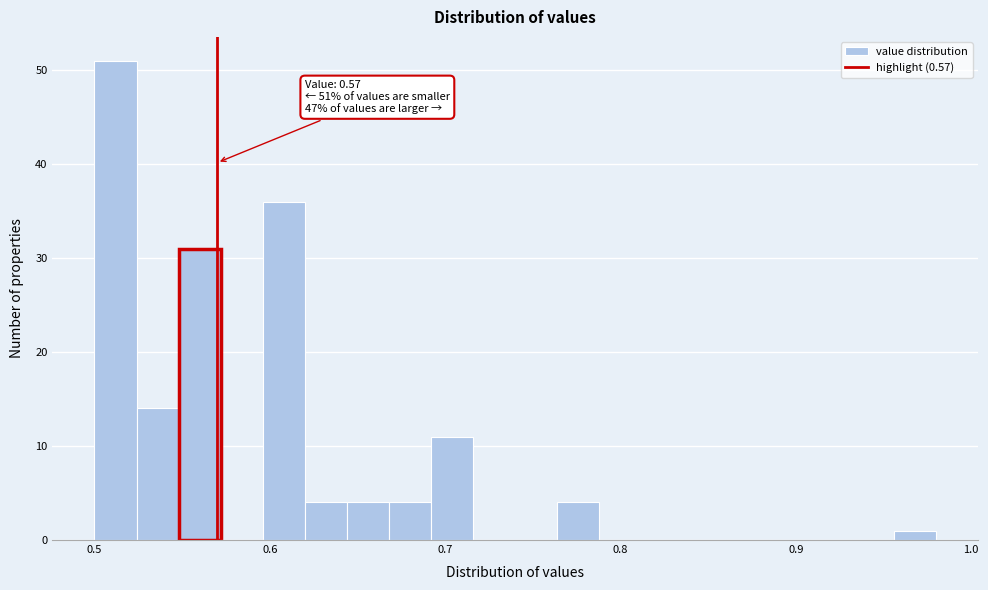

Around what value on the x-axis is the tallest bar? Give the approximate position of its centre, as read against the axis.

0.51